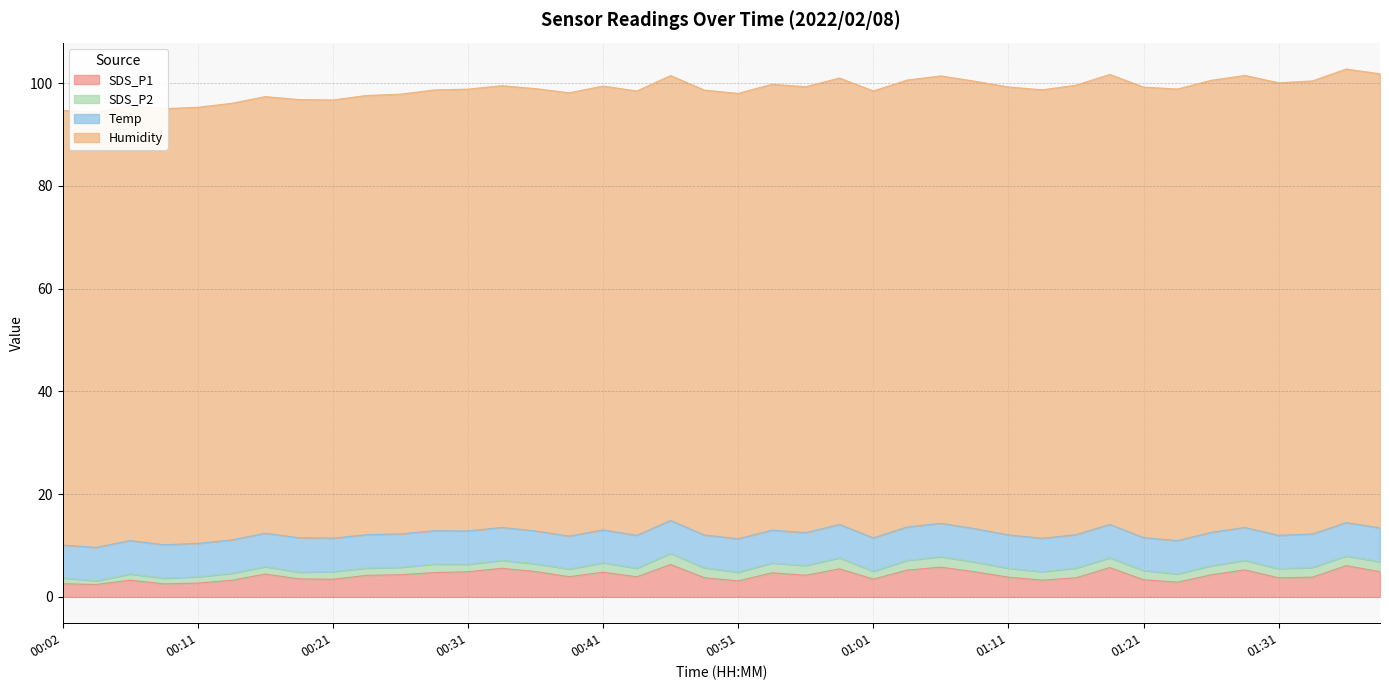

What is the difference between the highest and lowest values at 00:43?

84.8